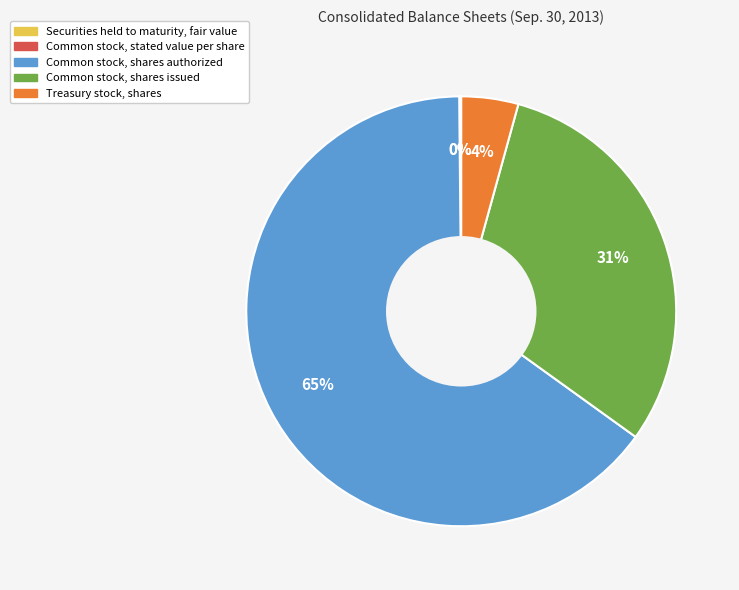

Is the sum of Common stock, shares authorized and Common stock, shares issued greater than half?

Yes